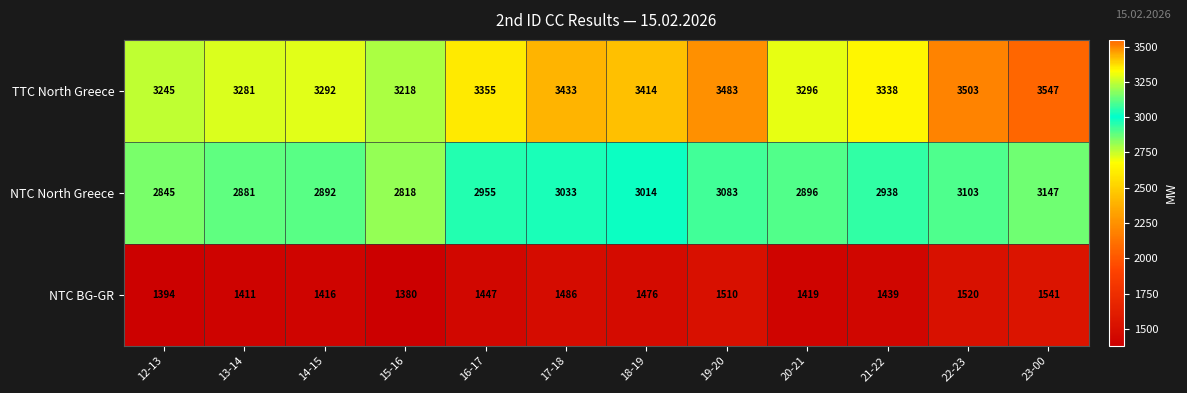

Rank the series at 15-16 from lowest to highest value.

NTC BG-GR, NTC North Greece, TTC North Greece